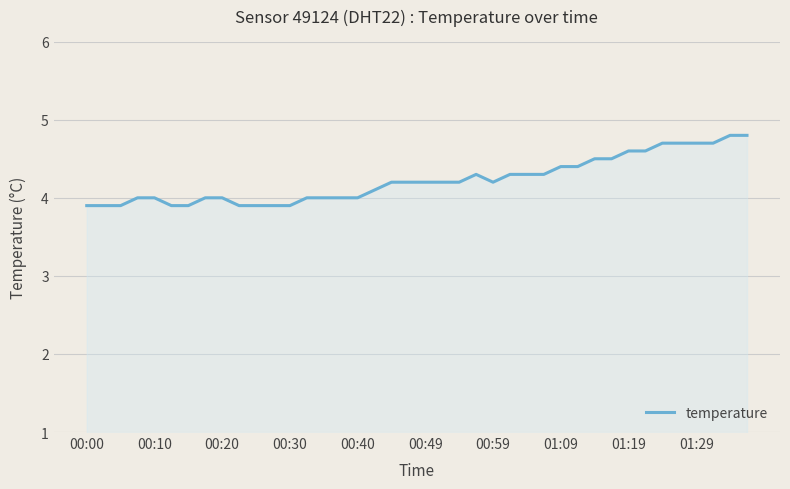

What is the difference between the maximum and minimum values?

0.9